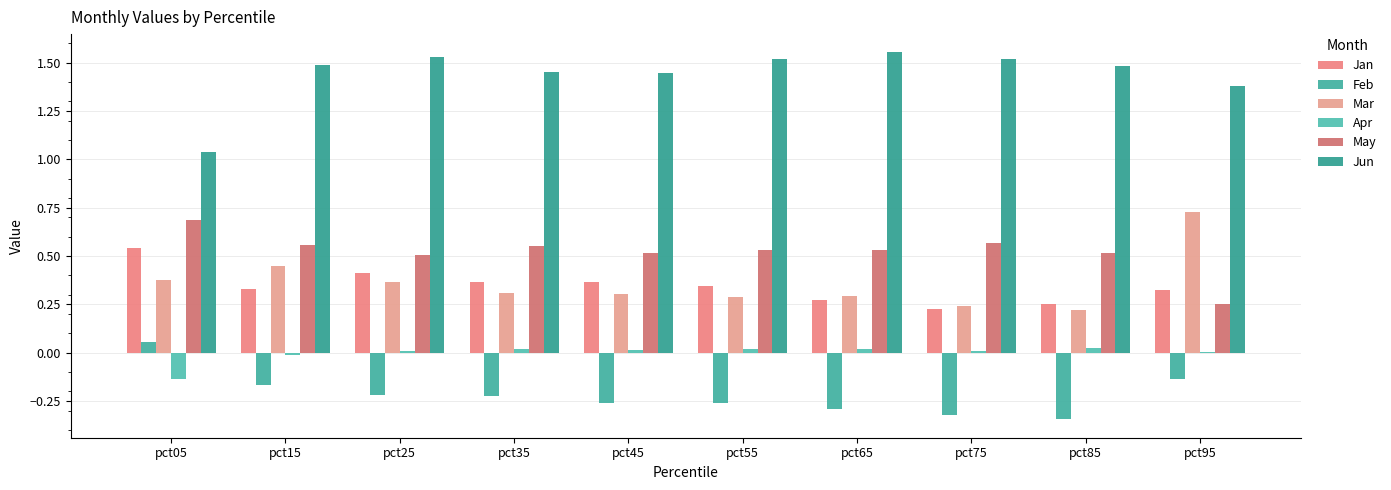

What are all the series names shown in the legend?

Jan, Feb, Mar, Apr, May, Jun